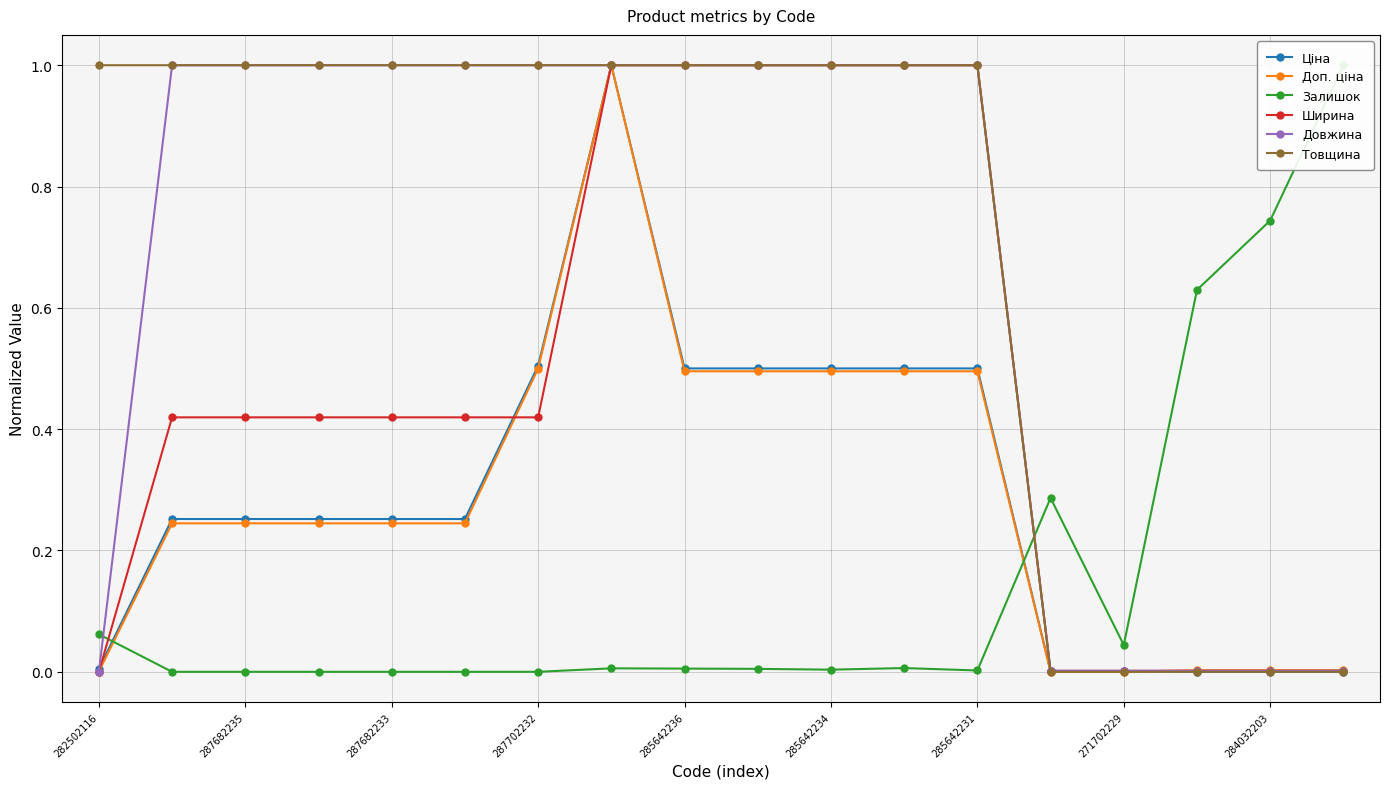

How many positive values does the Довжина series have?

17